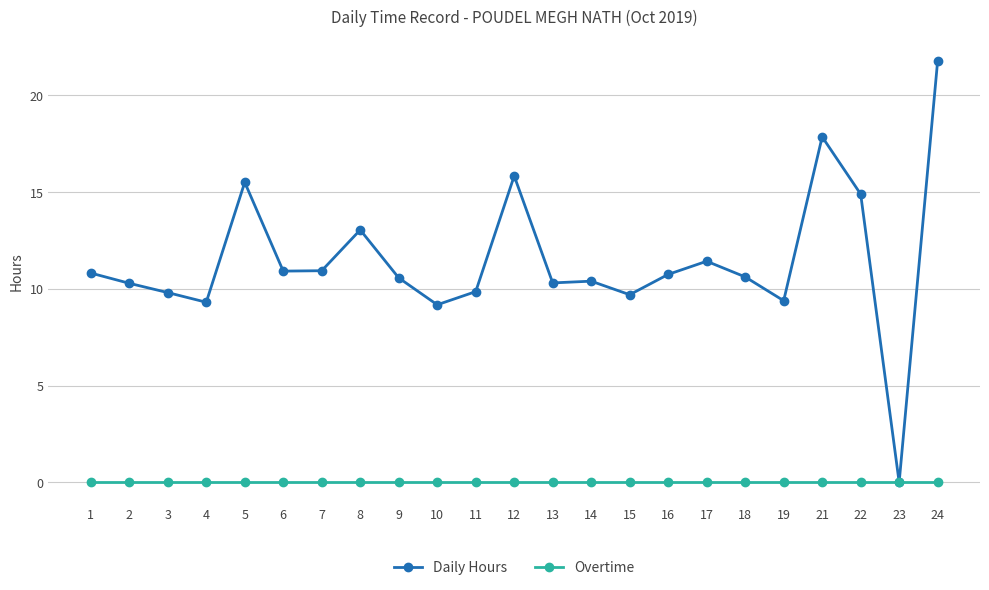

What is the spread (max minus min) of values at 1?

10.8